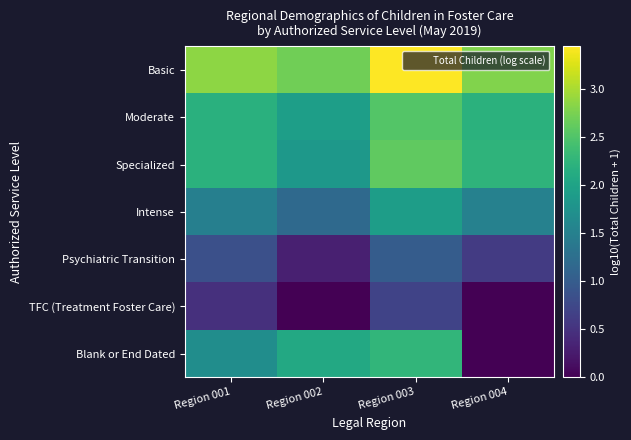

What is the total value across all series at Region 003?

14.4